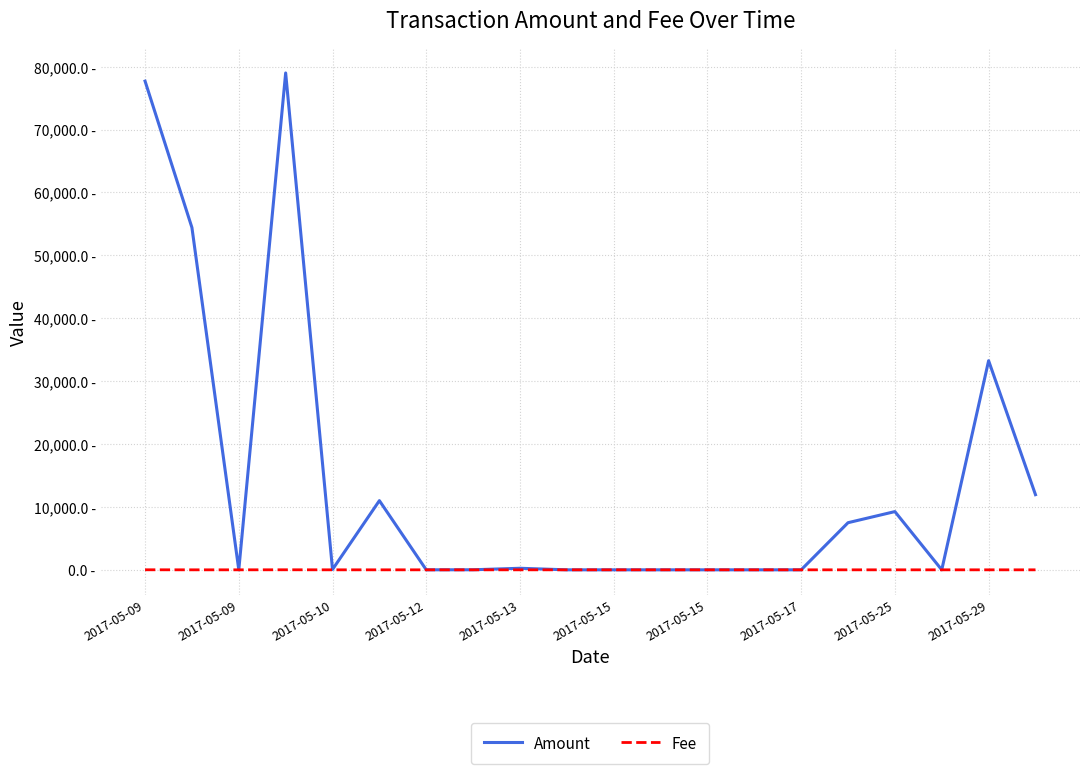

Where does the Amount series first go above 58?

2017-05-09